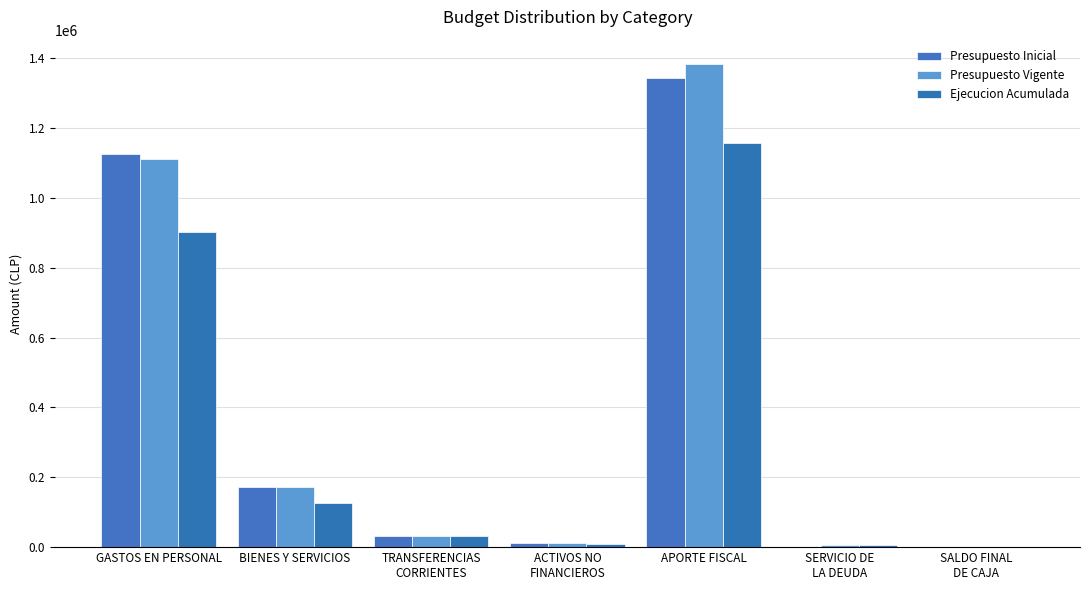

Which series has the widest spread of values?

Presupuesto Vigente